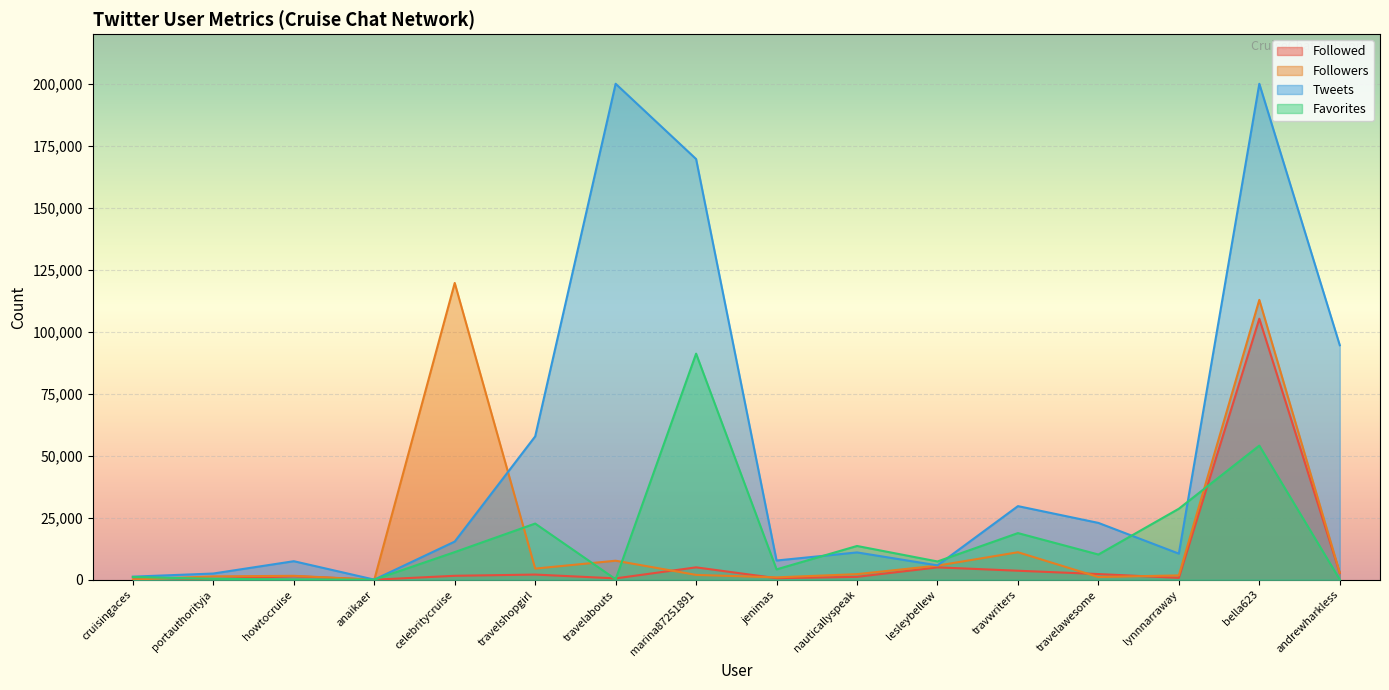

What is the sum of the Followed values at lynnnarraway and cruisingaces?

1761